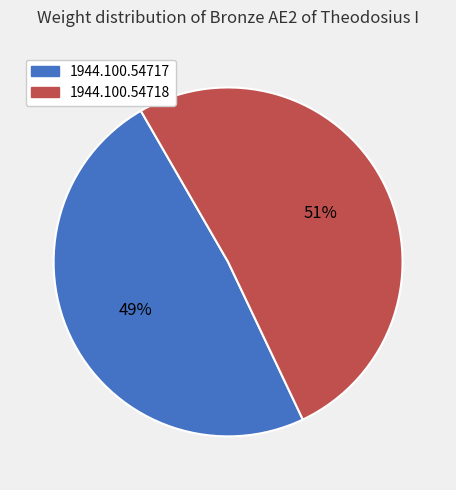

Combined, do 1944.100.54718 and 1944.100.54717 account for over 50%?

Yes